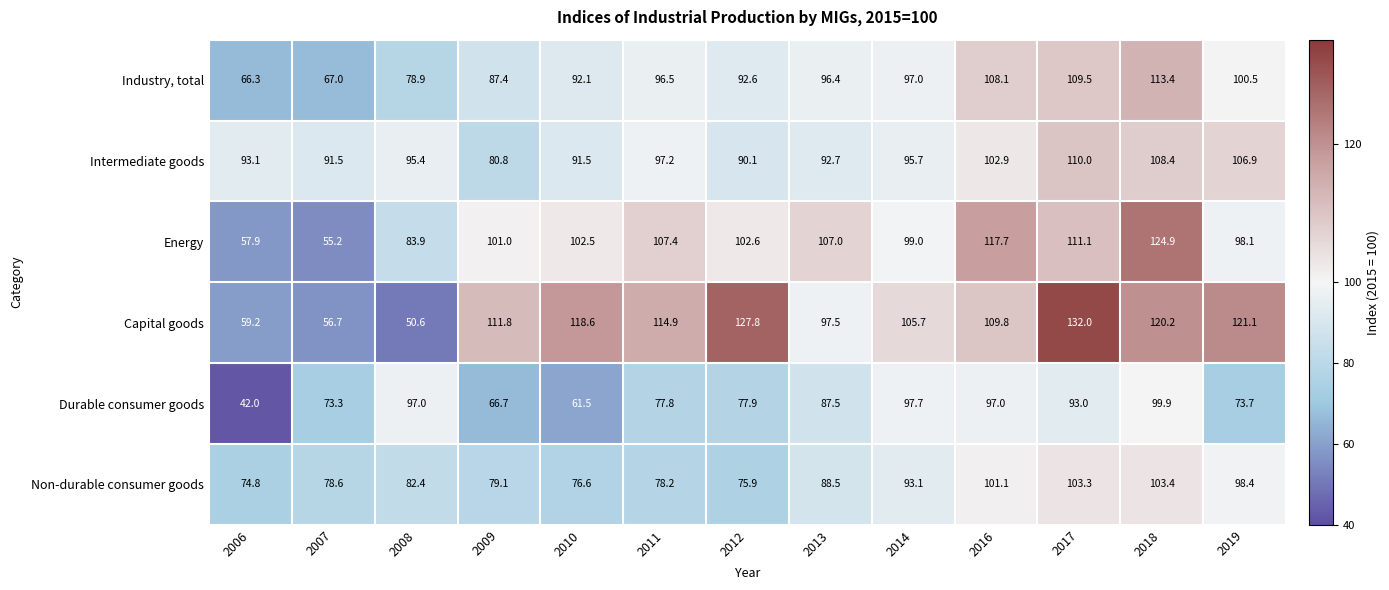

Which series has the largest range (max minus min)?

Capital goods